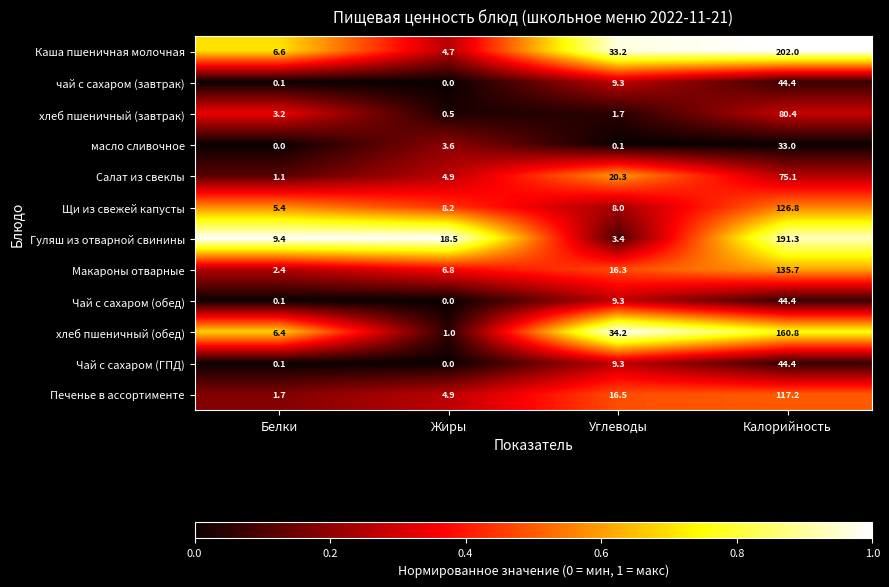

What is the spread (max minus min) of values at Углеводы?

34.1